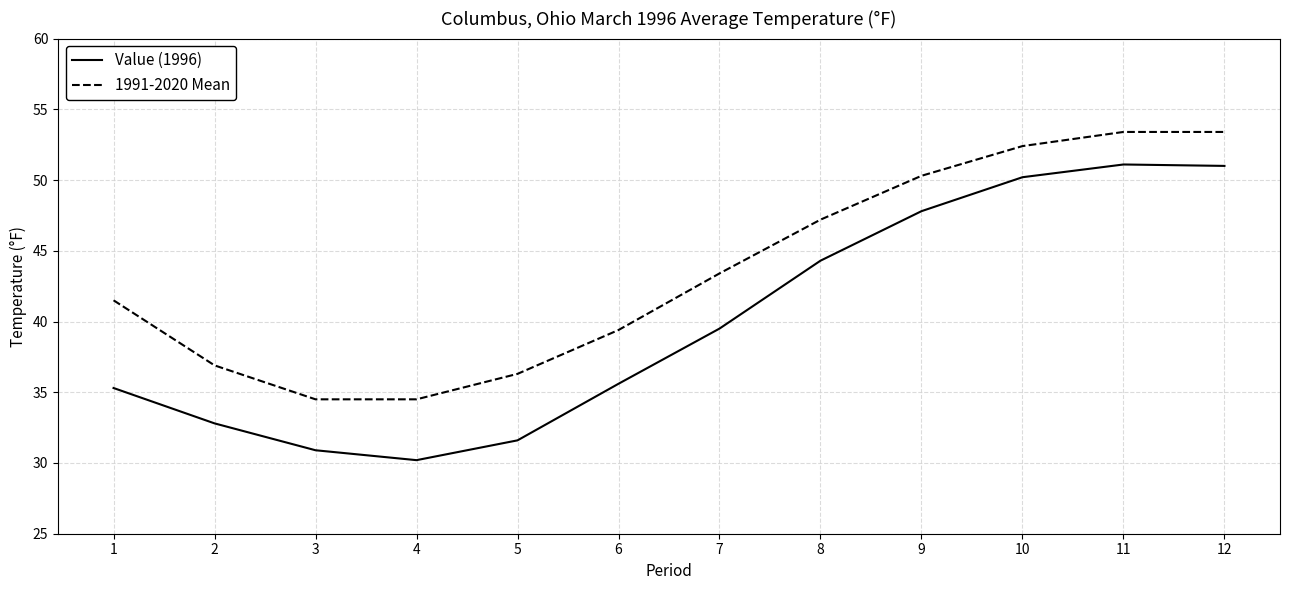

The value of Value (1996) at 2 is 32.8. True or false?

True